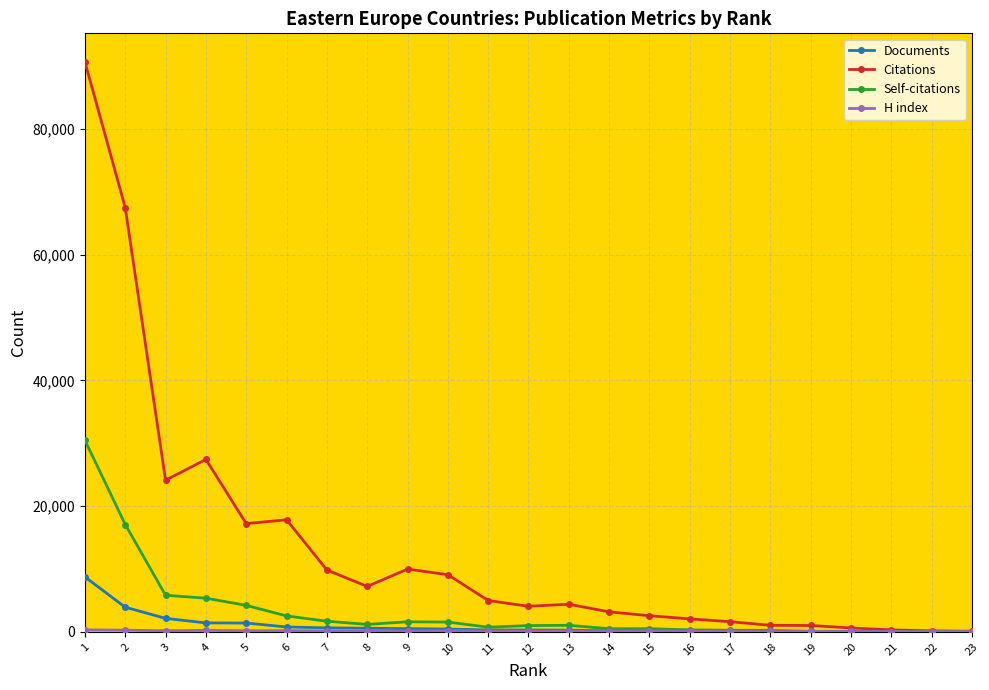

Between 6 and 9, which series saw the biggest shift?

Citations